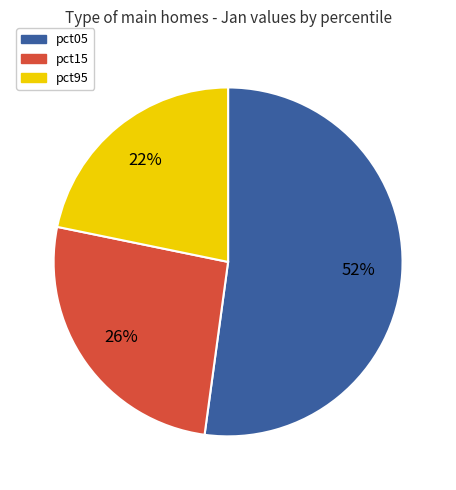

To the nearest percent, what is the difference between the largest and smallest slice percentages?

30%